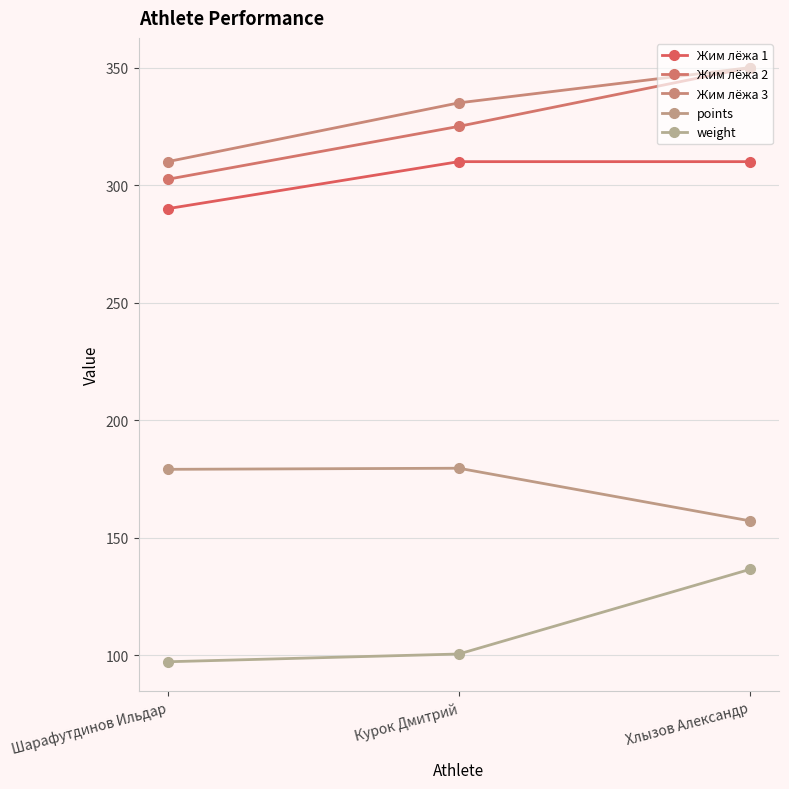

What is the label of the 2nd point from the left?

Курок Дмитрий